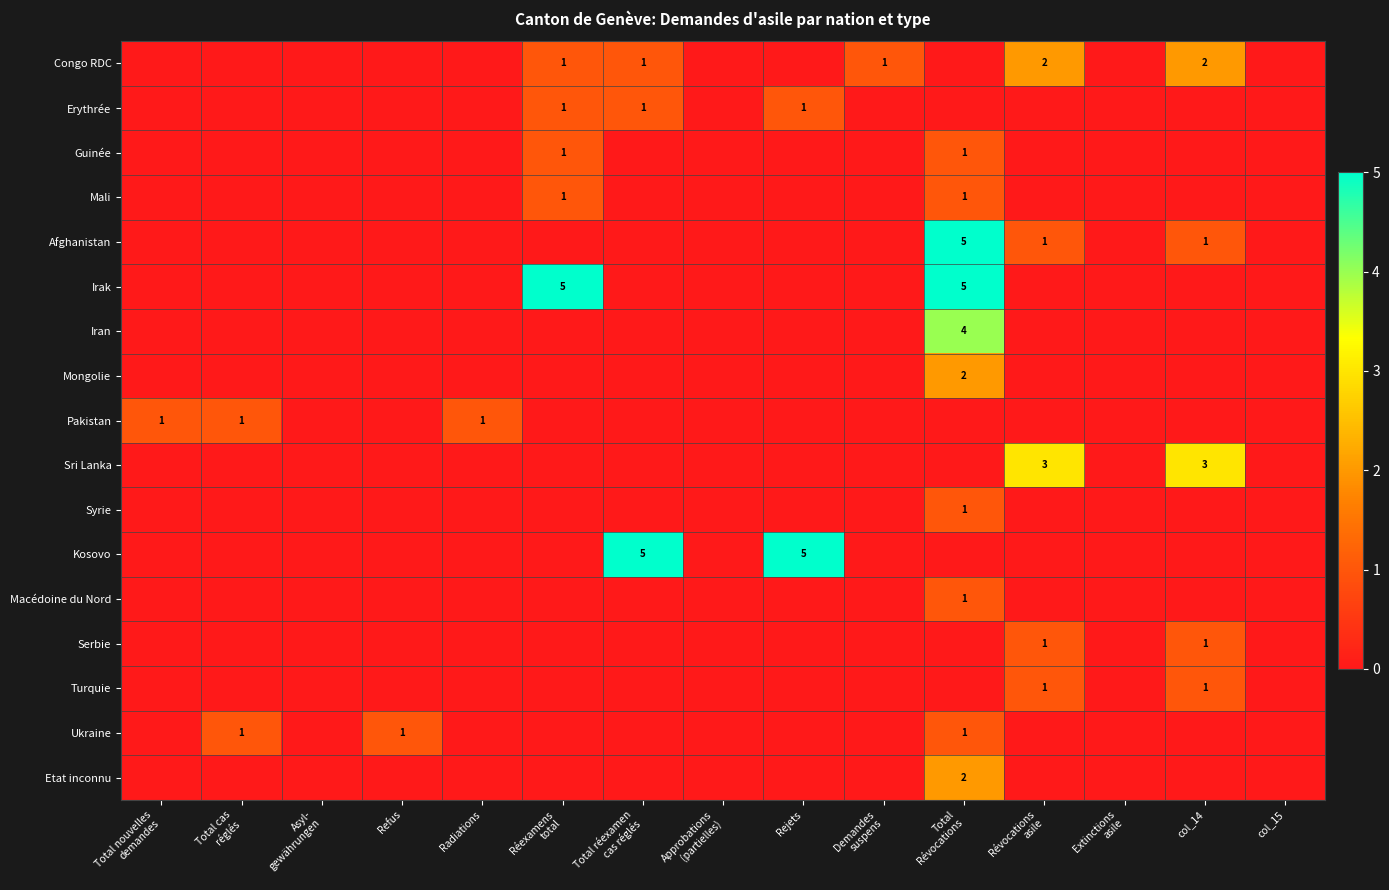

What is the difference between the maximum and minimum values in the Pakistan series?

1